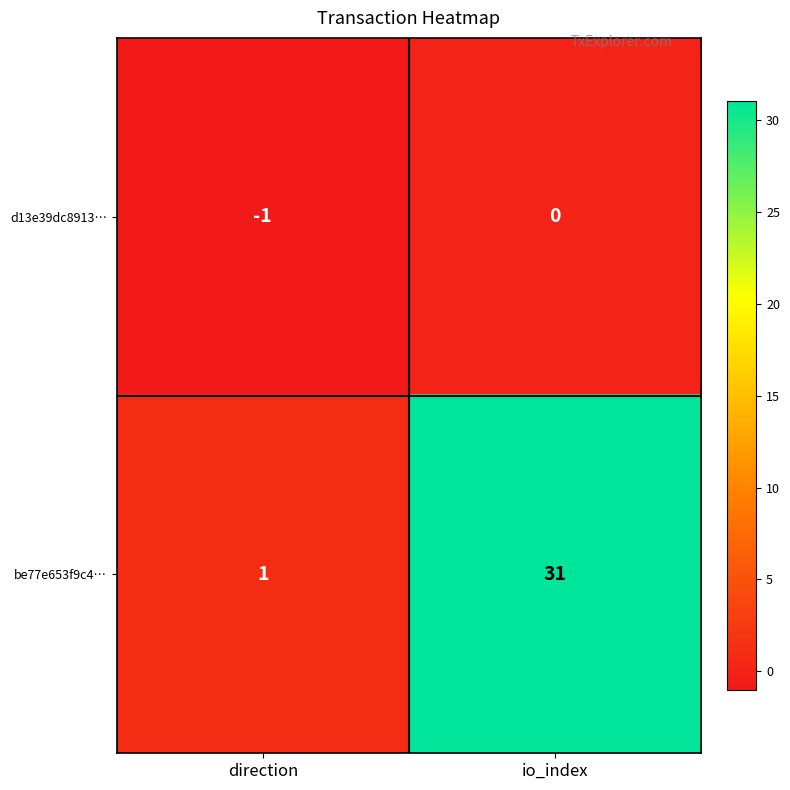

Rank the series at io_index from lowest to highest value.

d13e39dc8913…, be77e653f9c4…